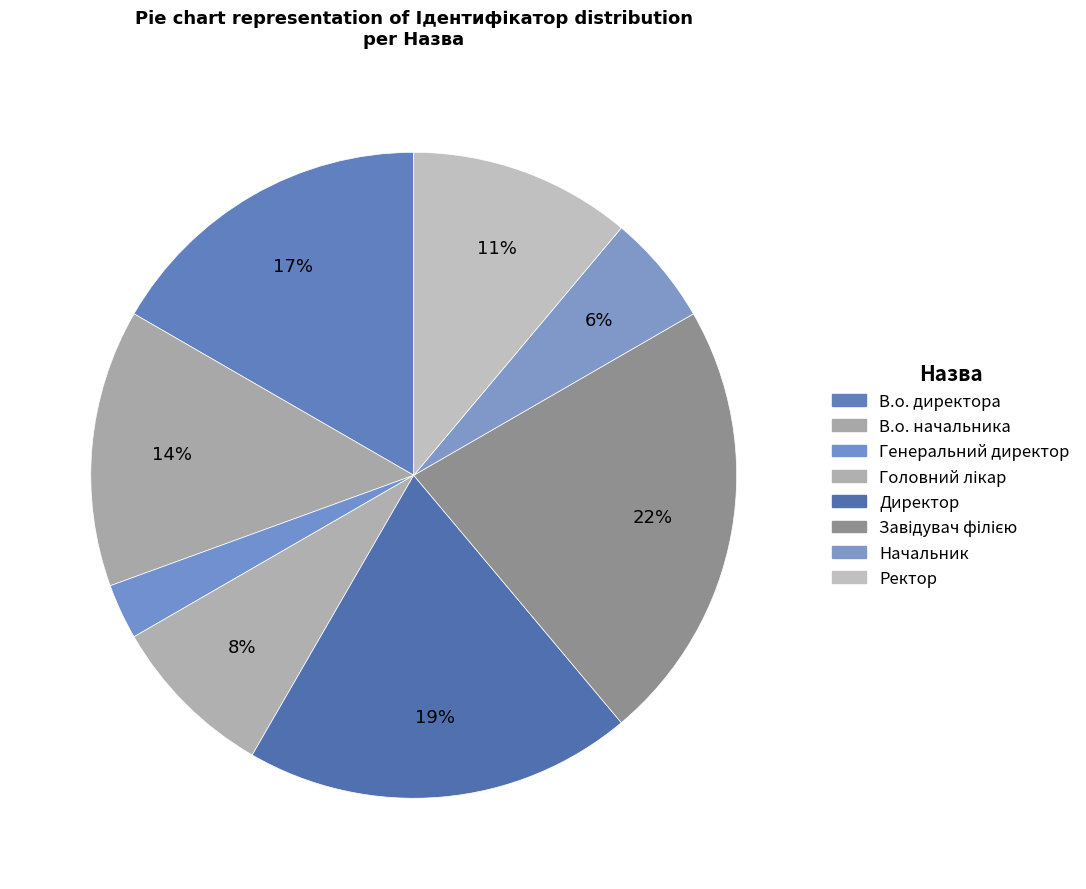

How many segments does this pie chart have?

8